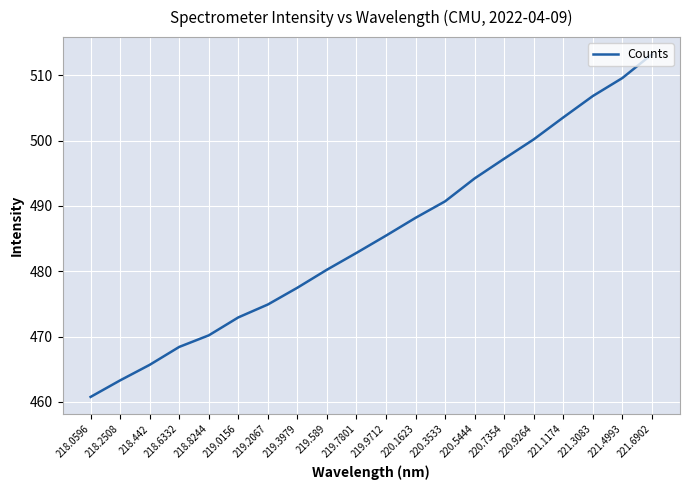

What is the greatest value displayed?

513.2